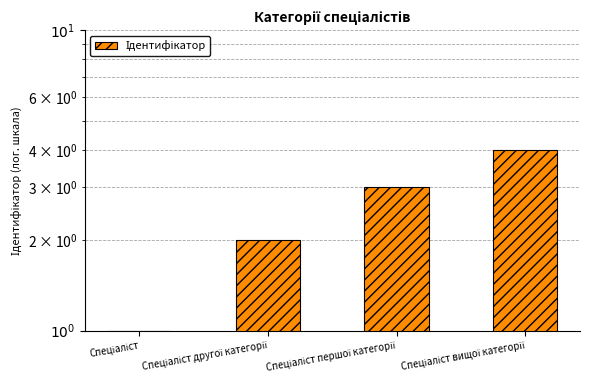

Reading right to left, transcribe all the data shown in this chart.

Спеціаліст вищої категорії=4	Спеціаліст першої категорії=3	Спеціаліст другої категорії=2	Спеціаліст=1